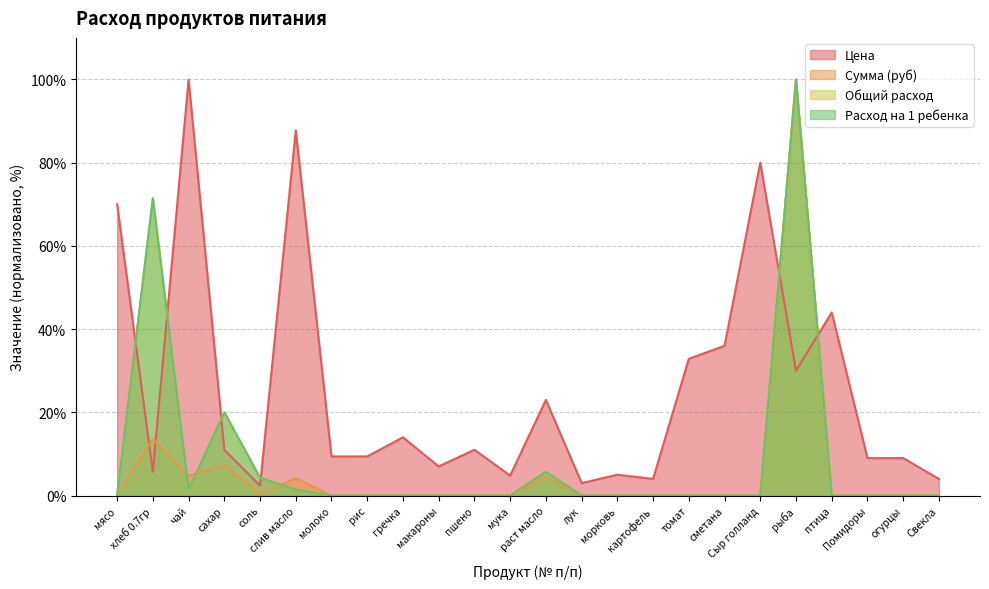

Reading right to left, extract all data points from this chart.

Цена: Свекла=4.0	огурцы=9.0	Помидоры=9.0	птица=44.0	рыба=30.0	Сыр голланд=80.0	сметана=36.0	томат=32.9	картофель=4.0	морковь=5.0	лук=3.0	раст масло=23.0	мука=4.8	пшено=11.0	макароны=7.0	гречка=14.0	рис=9.4	молоко=9.4	слив масло=87.8	соль=2.4	сахар=11.0	чай=100.0	хлеб 0.7гр=5.7	мясо=70.0
Сумма (руб): Свекла=0.0	огурцы=0.0	Помидоры=0.0	птица=0.0	рыба=100.0	Сыр голланд=0.0	сметана=0.0	томат=0.0	картофель=0.0	морковь=0.0	лук=0.0	раст масло=4.4	мука=0.0	пшено=0.0	макароны=0.0	гречка=0.0	рис=0.0	молоко=0.0	слив масло=4.2	соль=0.3	сахар=7.3	чай=4.8	хлеб 0.7гр=13.6	мясо=0.0
Общий расход: Свекла=0.0	огурцы=0.0	Помидоры=0.0	птица=0.0	рыба=100.0	Сыр голланд=0.0	сметана=0.0	томат=0.0	картофель=0.0	морковь=0.0	лук=0.0	раст масло=5.7	мука=0.0	пшено=0.0	макароны=0.0	гречка=0.0	рис=0.0	молоко=0.0	слив масло=1.4	соль=4.3	сахар=20.0	чай=1.4	хлеб 0.7гр=71.4	мясо=0.0
Расход на 1 ребенка: Свекла=0.0	огурцы=0.0	Помидоры=0.0	птица=0.0	рыба=100.0	Сыр голланд=0.0	сметана=0.0	томат=0.0	картофель=0.0	морковь=0.0	лук=0.0	раст масло=5.7	мука=0.0	пшено=0.0	макароны=0.0	гречка=0.0	рис=0.0	молоко=0.0	слив масло=1.4	соль=4.3	сахар=20.0	чай=1.4	хлеб 0.7гр=71.4	мясо=0.0